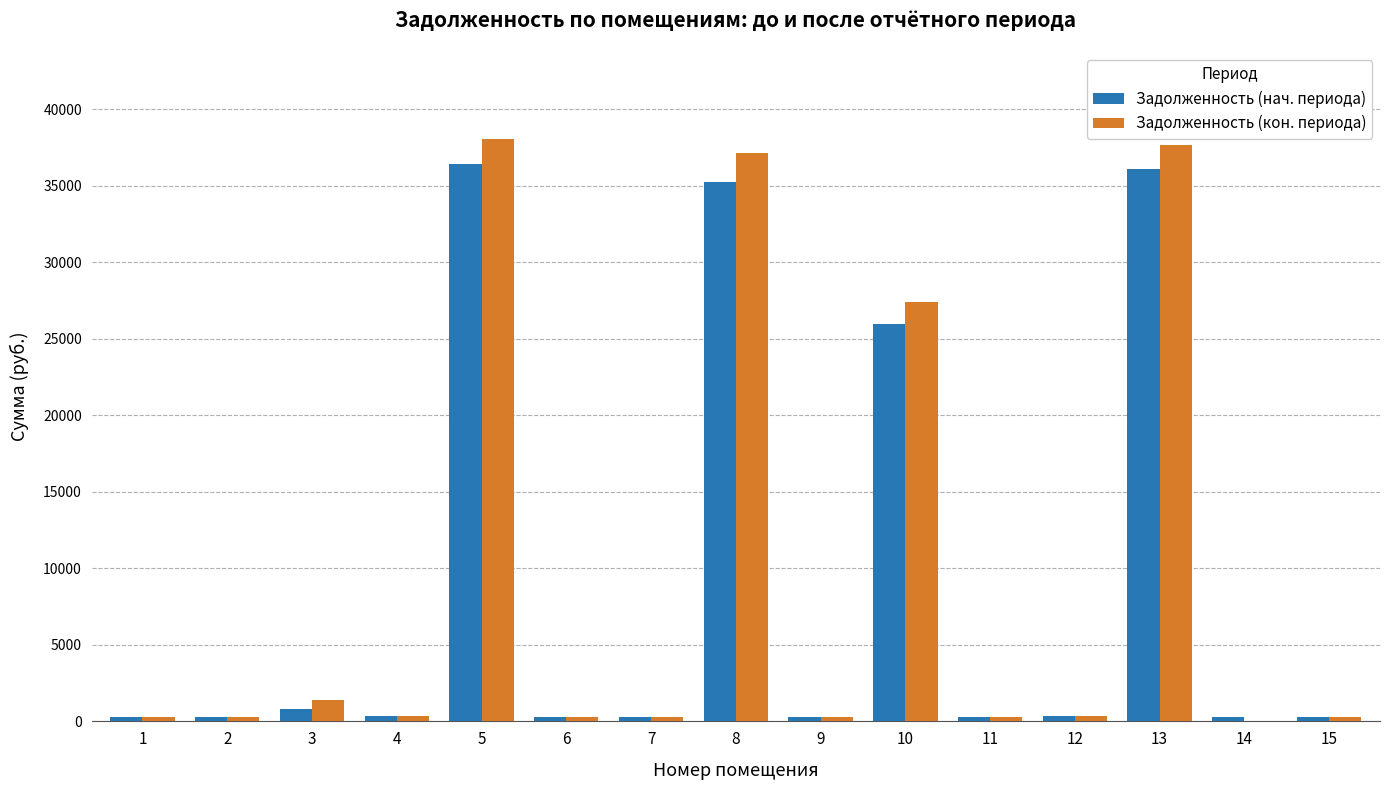

What is the greatest value displayed?

38025.3